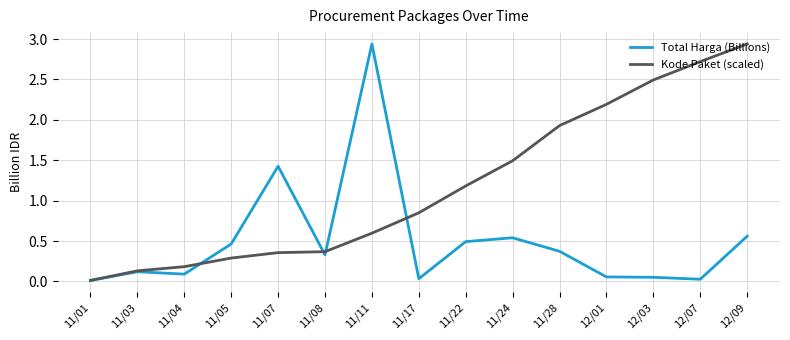

Rank the series by their average value, from lowest to highest.

Total Harga (Billions), Kode Paket (scaled)